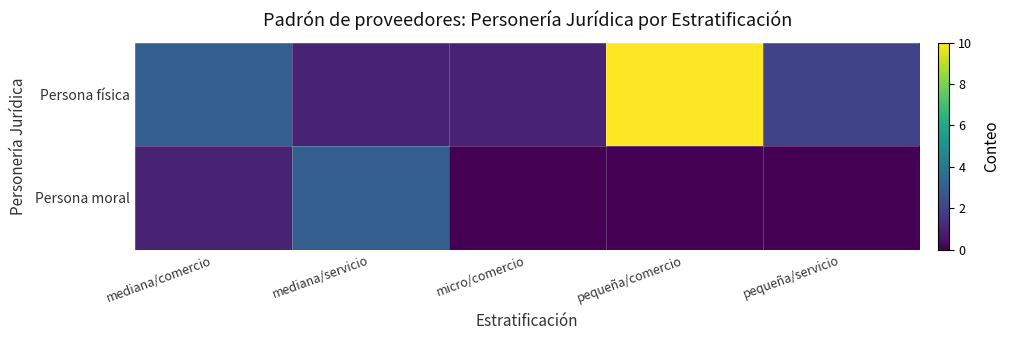

Between mediana/comercio and pequeña/servicio, which series saw the biggest shift?

Persona física